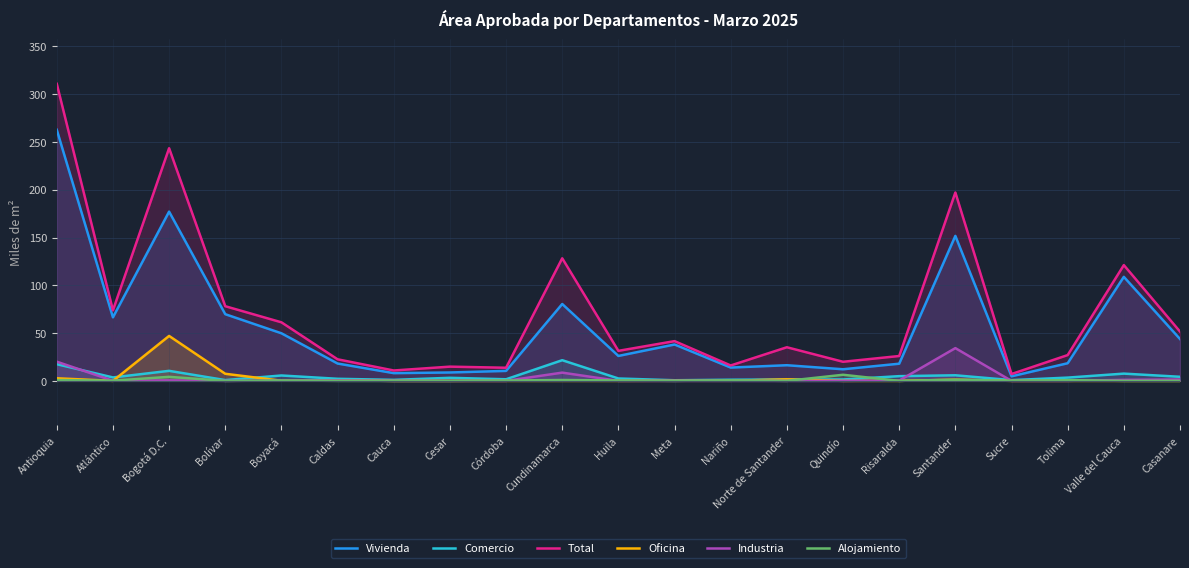

Does the chart display data point markers on the line(s)?

No